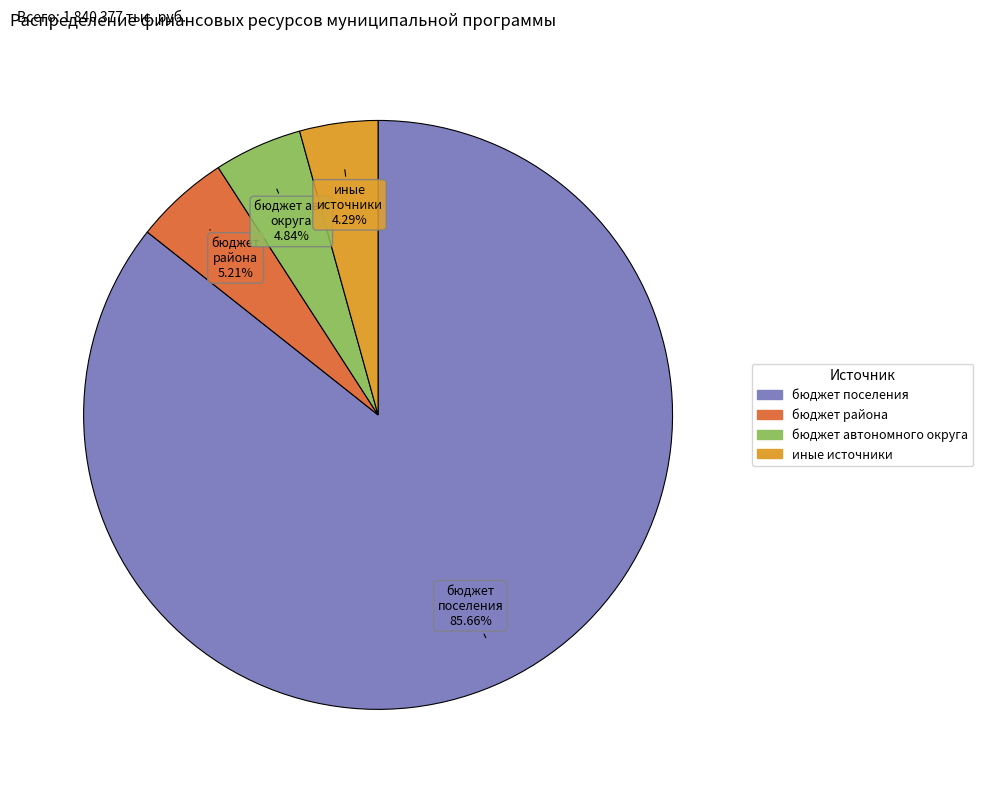

Does any single category account for the majority?

Yes